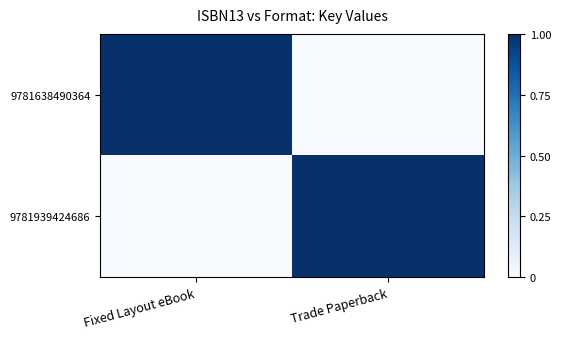

Reading right to left, list all the values displayed in this chart.

9781638490364: Trade Paperback=0	Fixed Layout eBook=1
9781939424686: Trade Paperback=1	Fixed Layout eBook=0